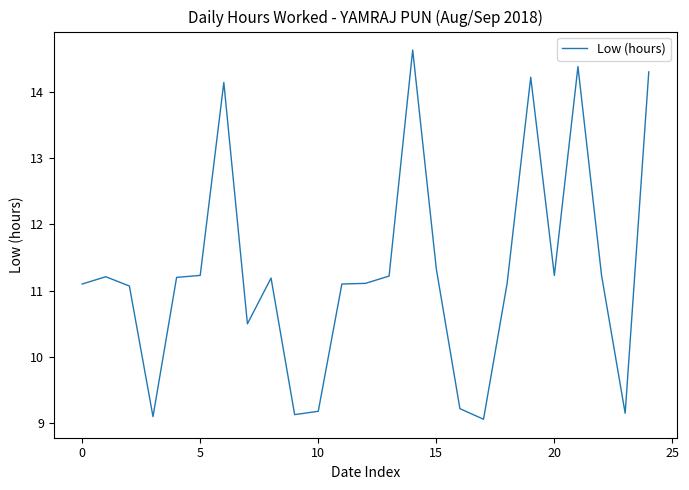

How many lines are shown in the chart?

1